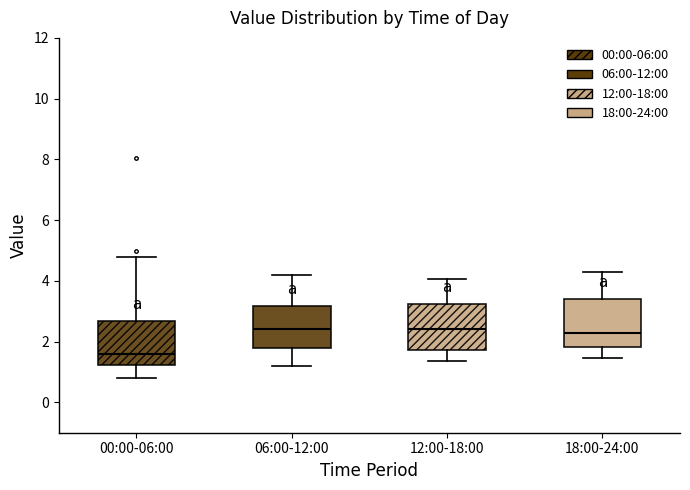

Where is the upper edge of the box for 00:00-06:00 on the y-axis? The values are not printed on the chart, so give them approximately, as read against the axis.

2.6